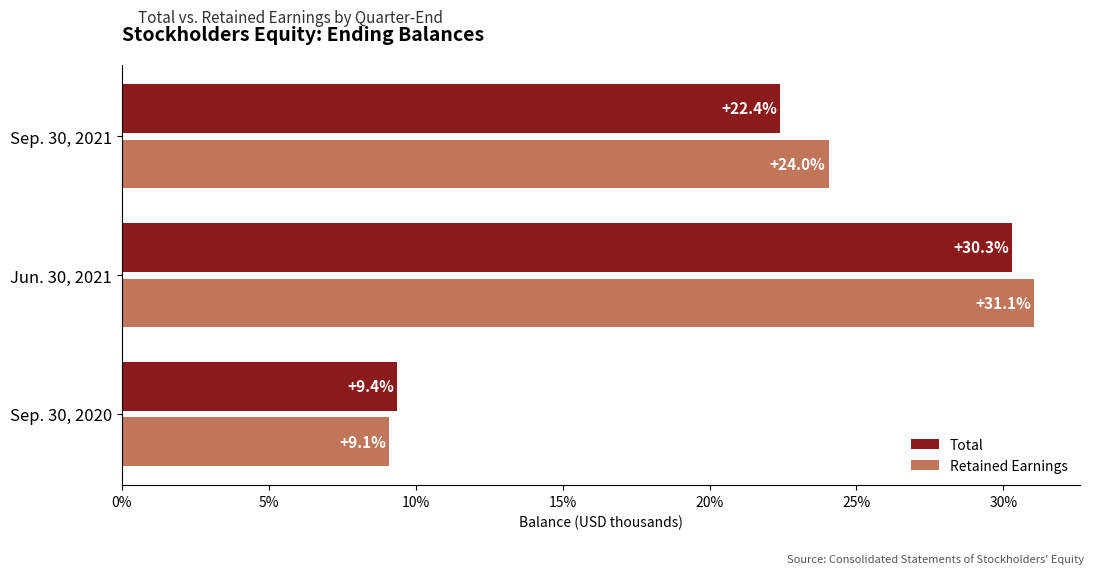

Is it true that Total equals 7.8 at Jun. 30, 2021?

False